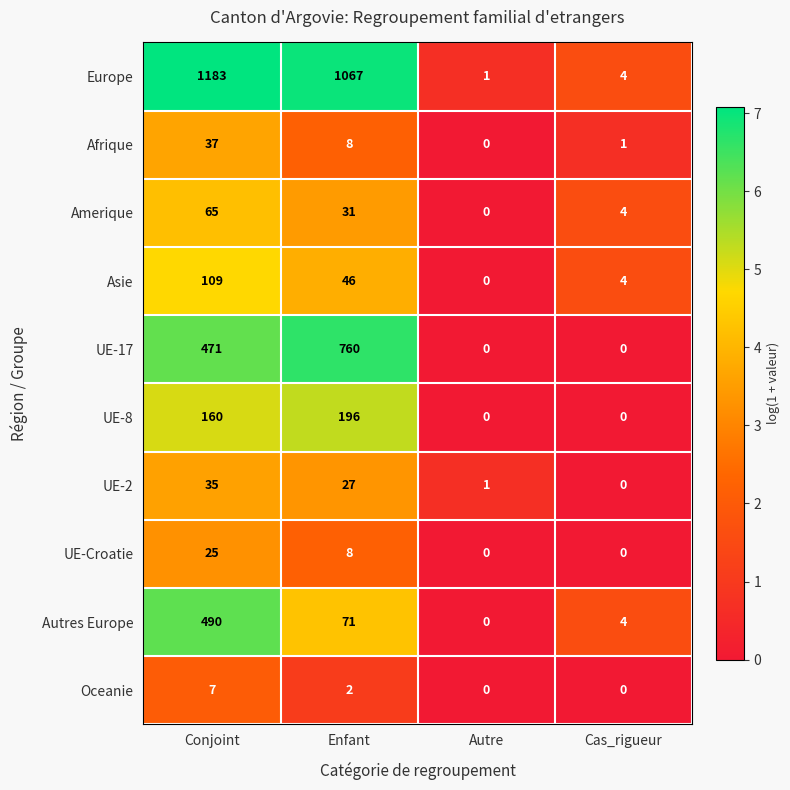

Which label corresponds to the largest value in the chart?

Conjoint